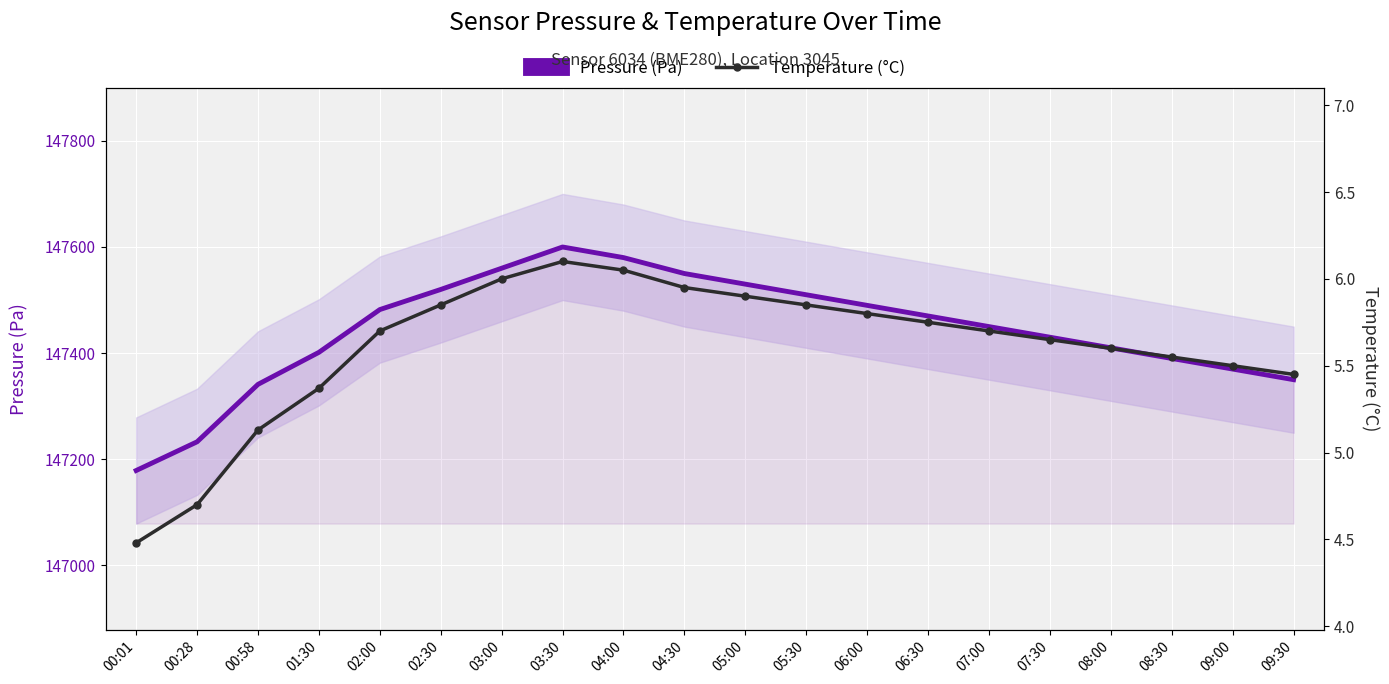

At how many categories does at least one series exceed 107356?

20